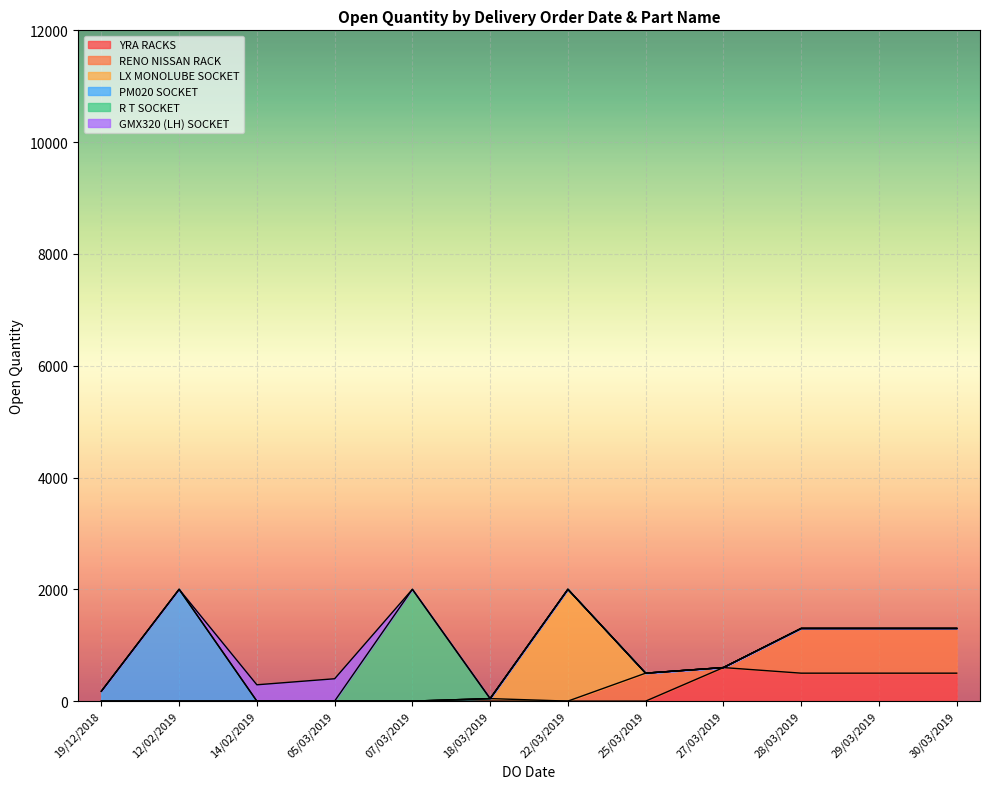

At which category does the chart reach its minimum across all series?

18/03/2019